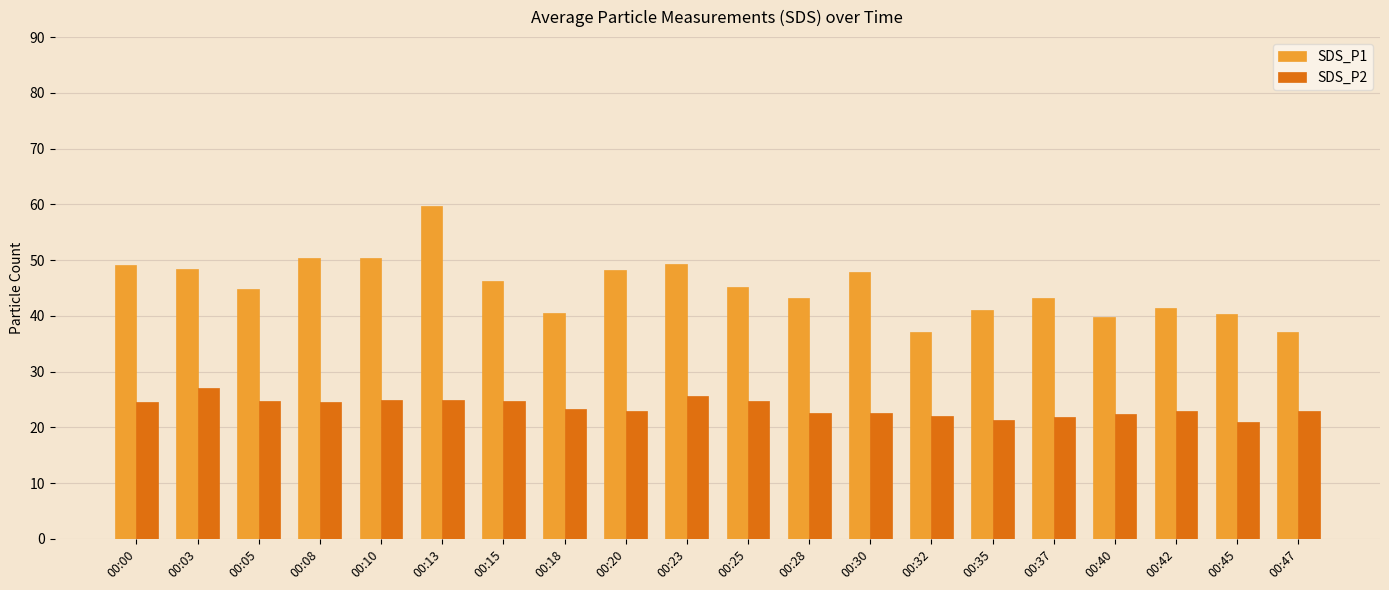

Is it true that SDS_P1 equals 44.8 at 00:05?

True